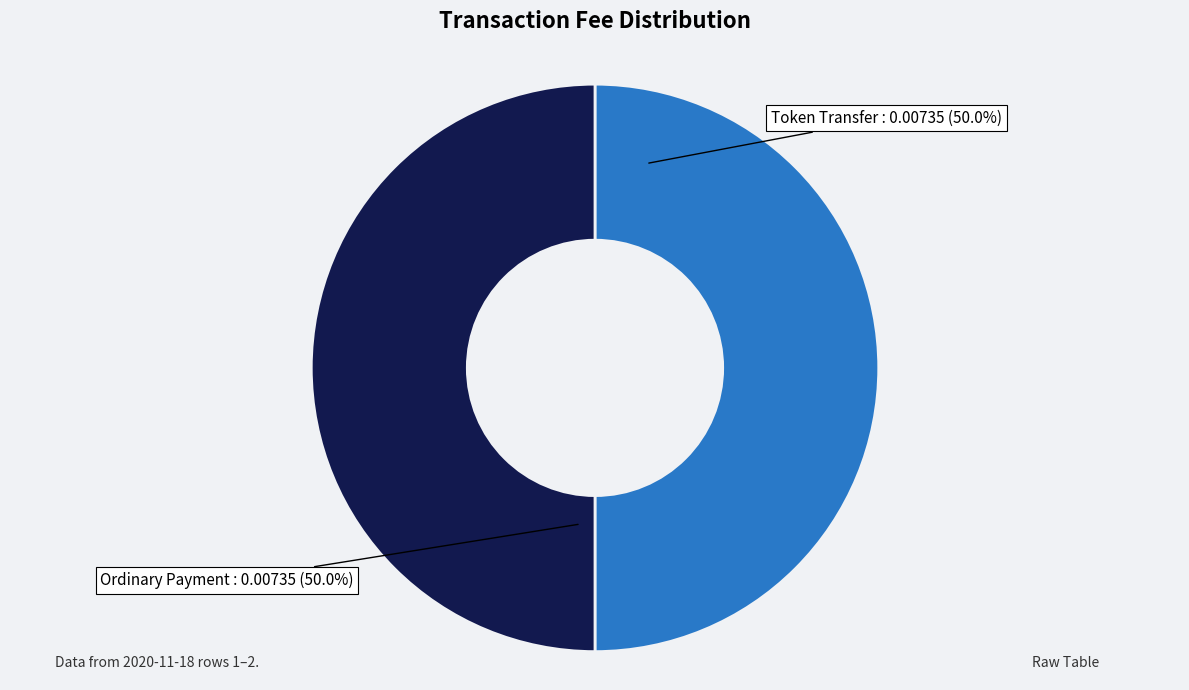

What is the ratio of the value at Token Transfer to the value at Ordinary Payment?

1.0